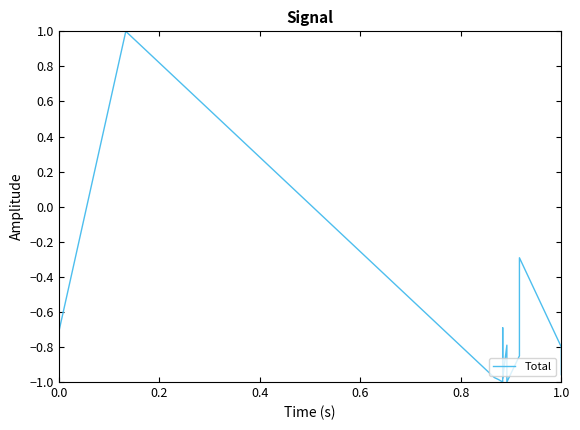

How many points are higher than both their immediate neighbors (excluding endpoints)?

4